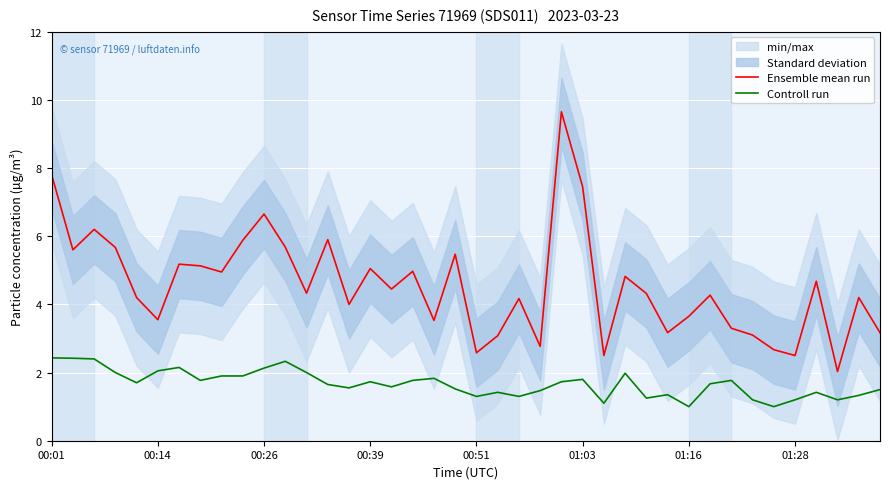

Which series changed the most between 19 and 29?

Ensemble mean run